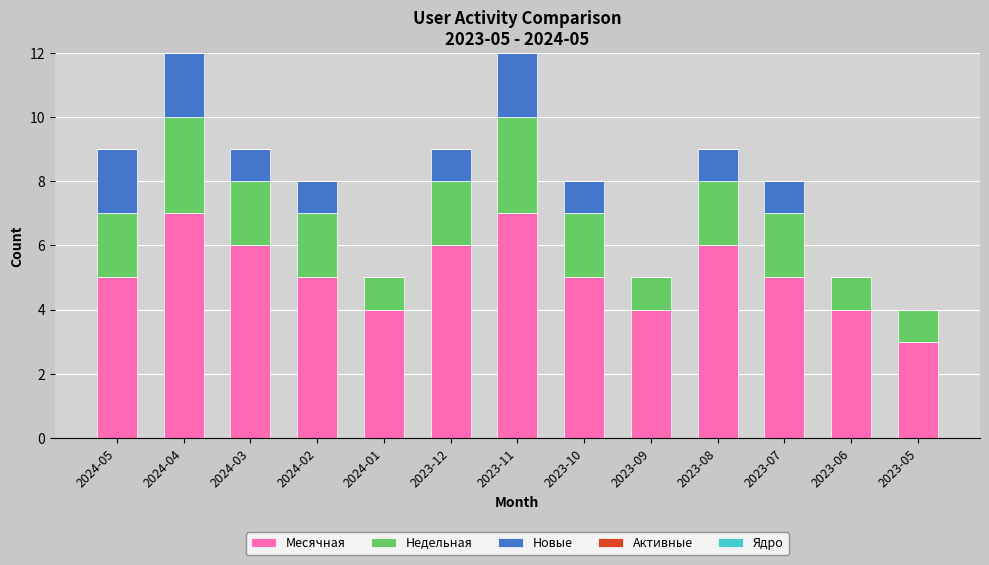

What is the total value across all series at 2024-03?

9